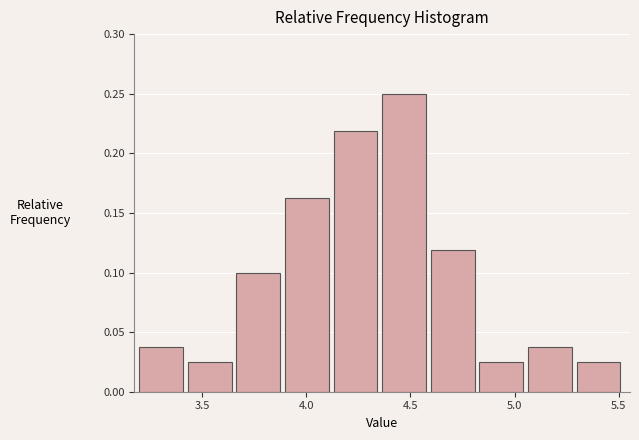

Reading left to right, transcribe this chart: for each bar, give the range it covers on the x-axis and its height. Neither the bar edges nor the heights are printed on the chart, so give them approximately, as read against the axes.

3.20 to 3.45: 0.040
3.45 to 3.65: 0.025
3.65 to 3.90: 0.100
3.90 to 4.15: 0.165
4.15 to 4.35: 0.220
4.35 to 4.60: 0.250
4.60 to 4.85: 0.120
4.85 to 5.05: 0.025
5.05 to 5.30: 0.040
5.30 to 5.55: 0.025